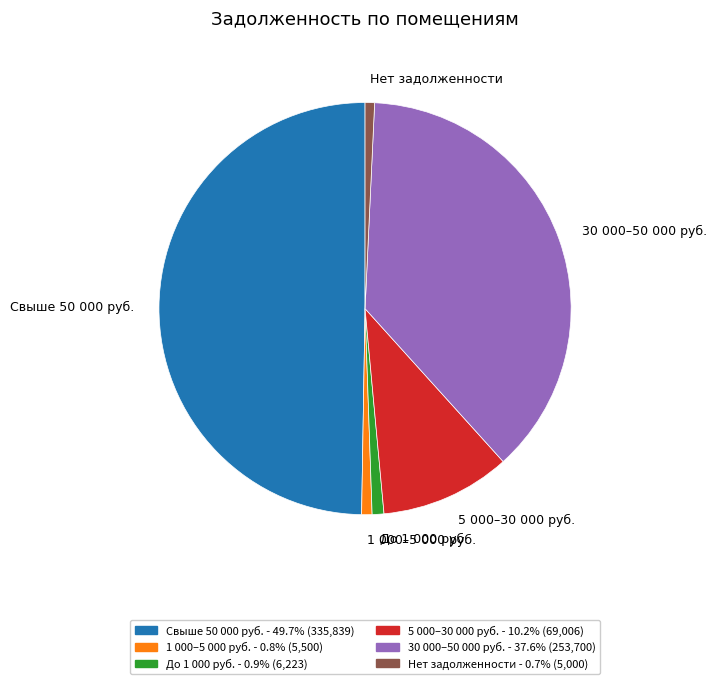

Does 30 000–50 000 руб. represent more than half of the total?

No